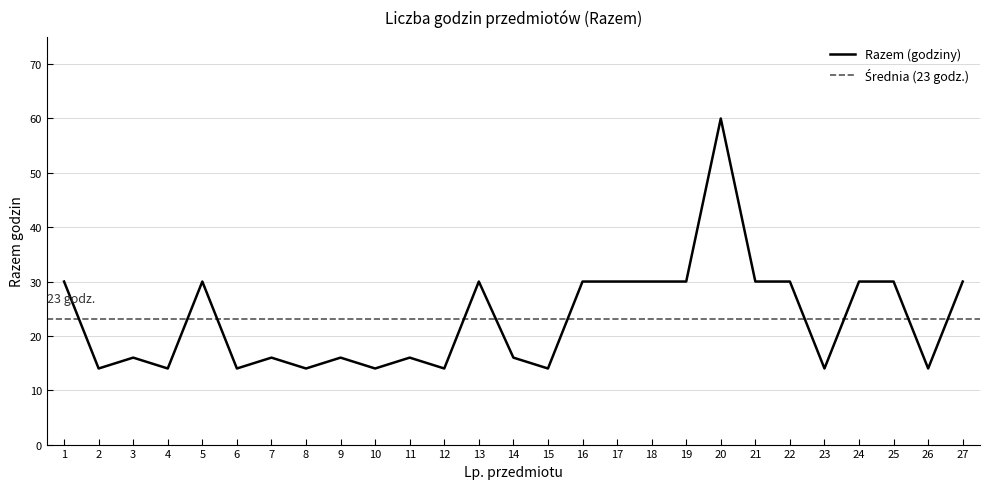

What is the value of the 27th point from the left?

30